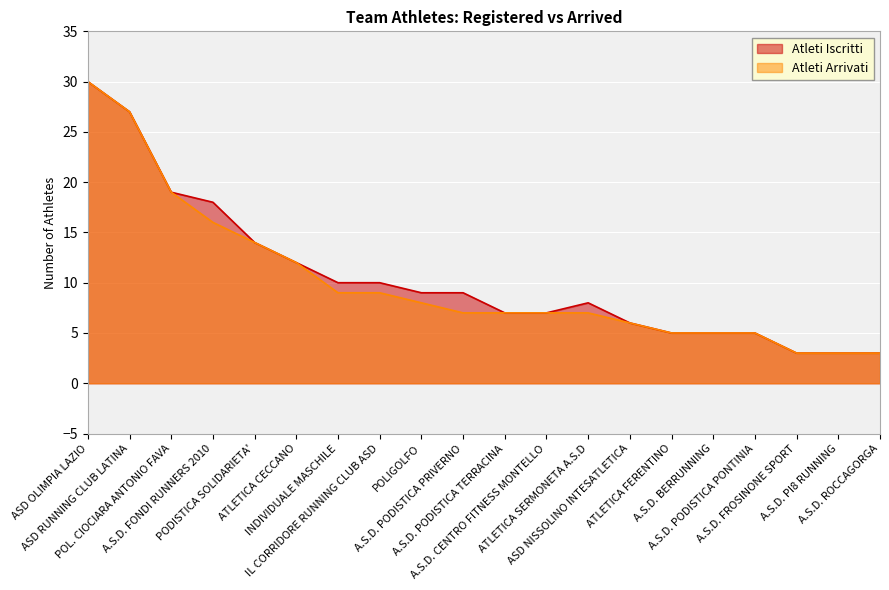

Which label corresponds to the smallest value in the chart?

A.S.D. FROSINONE SPORT